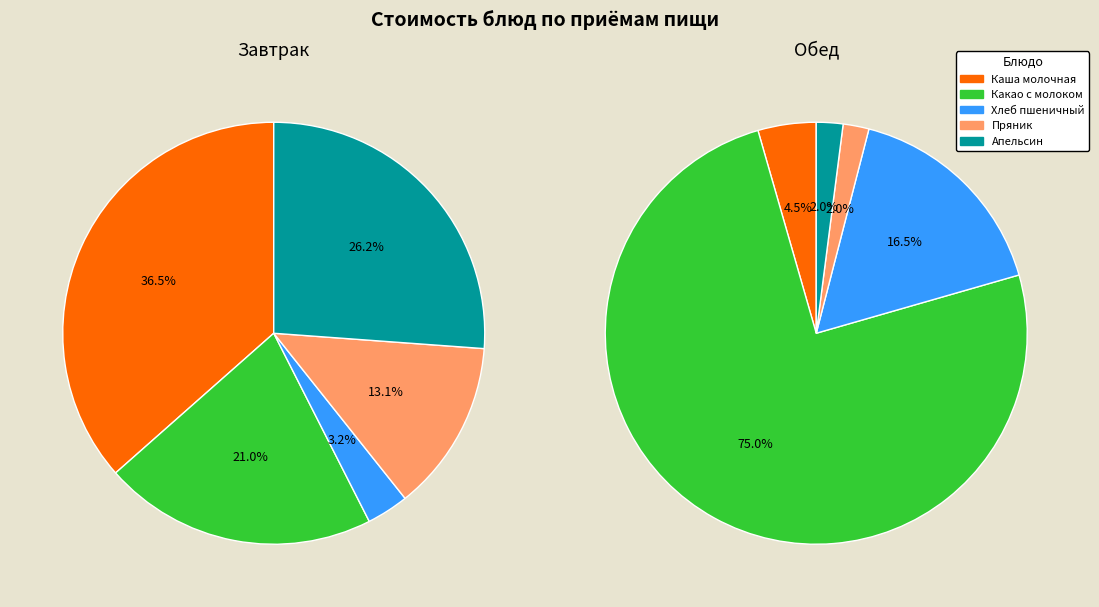

The 4 slice represents 1% of the pie. True or false?

False